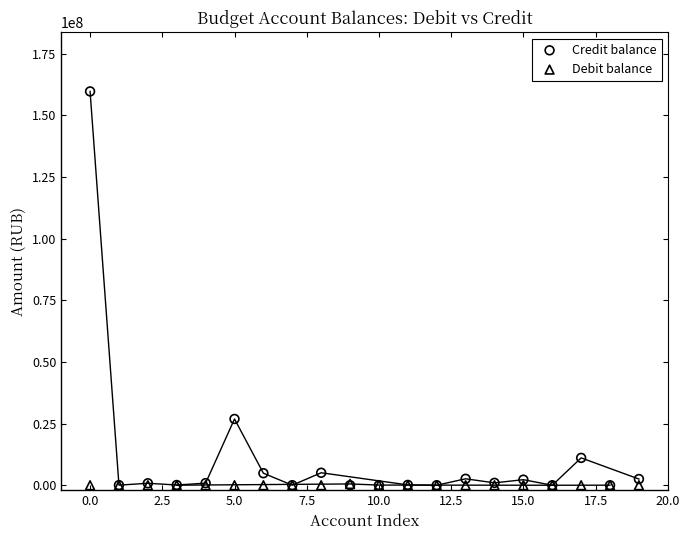

Which series has the largest Y range (max minus min)?

Credit balance